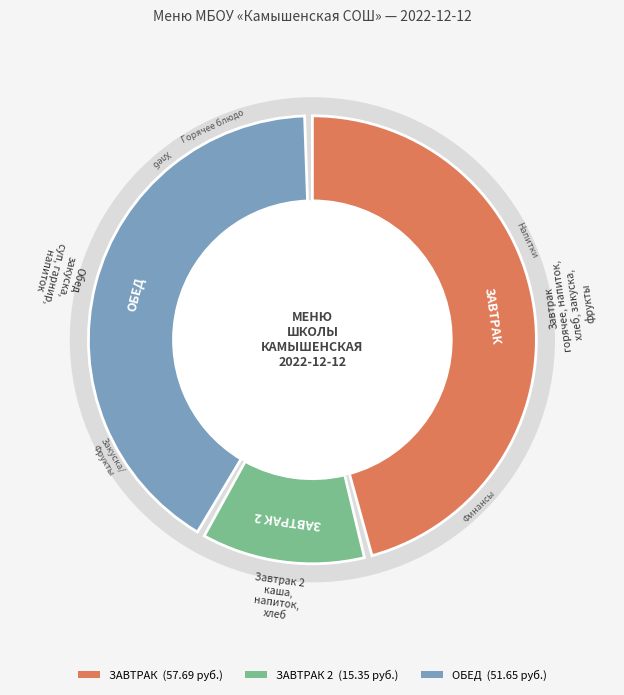

To the nearest percent, what percentage of the pie is Нарезка из помидор (закуска)?

6%